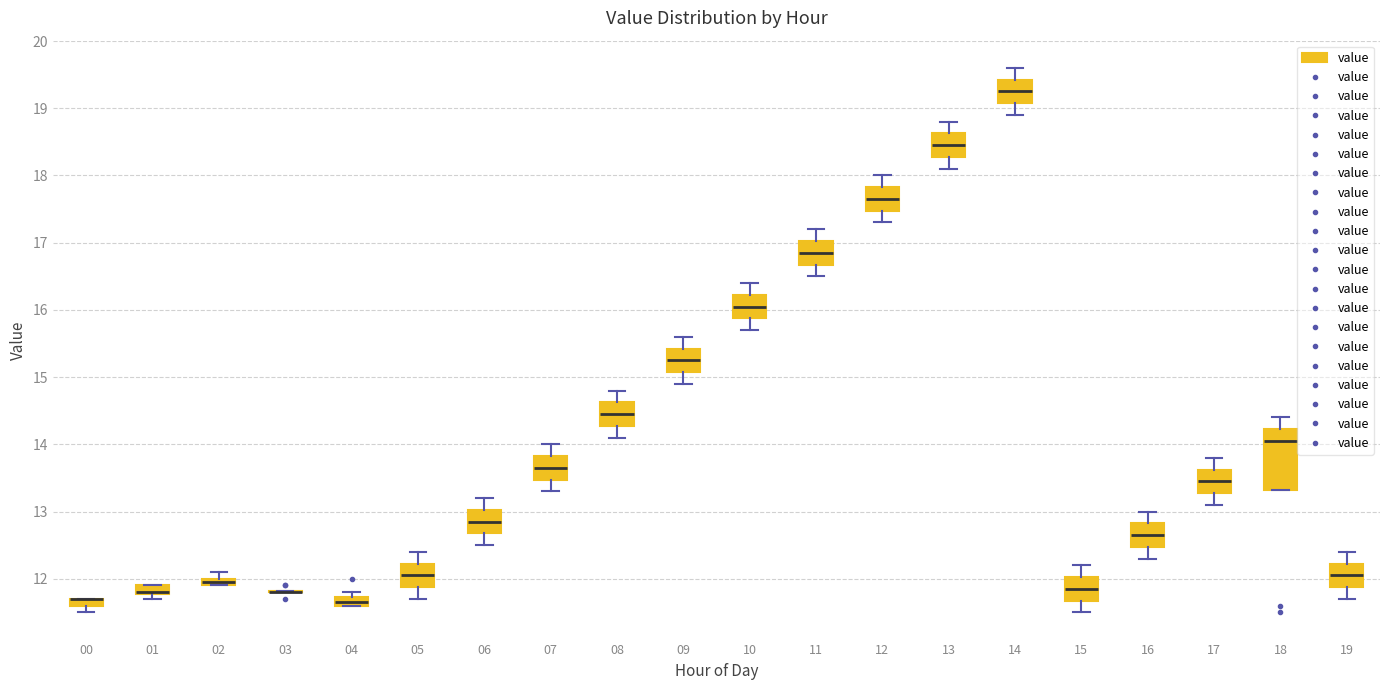

Where is the lower edge of the box at x = 06 on the y-axis? The values are not printed on the chart, so give them approximately, as read against the axis.

12.7